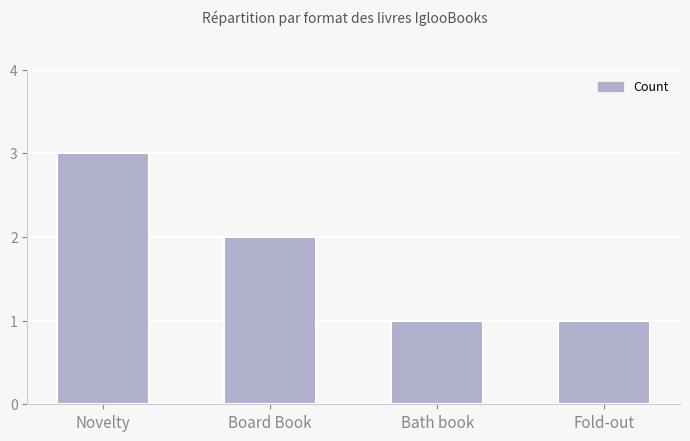

True or false: the data shows 3 at Novelty.

True